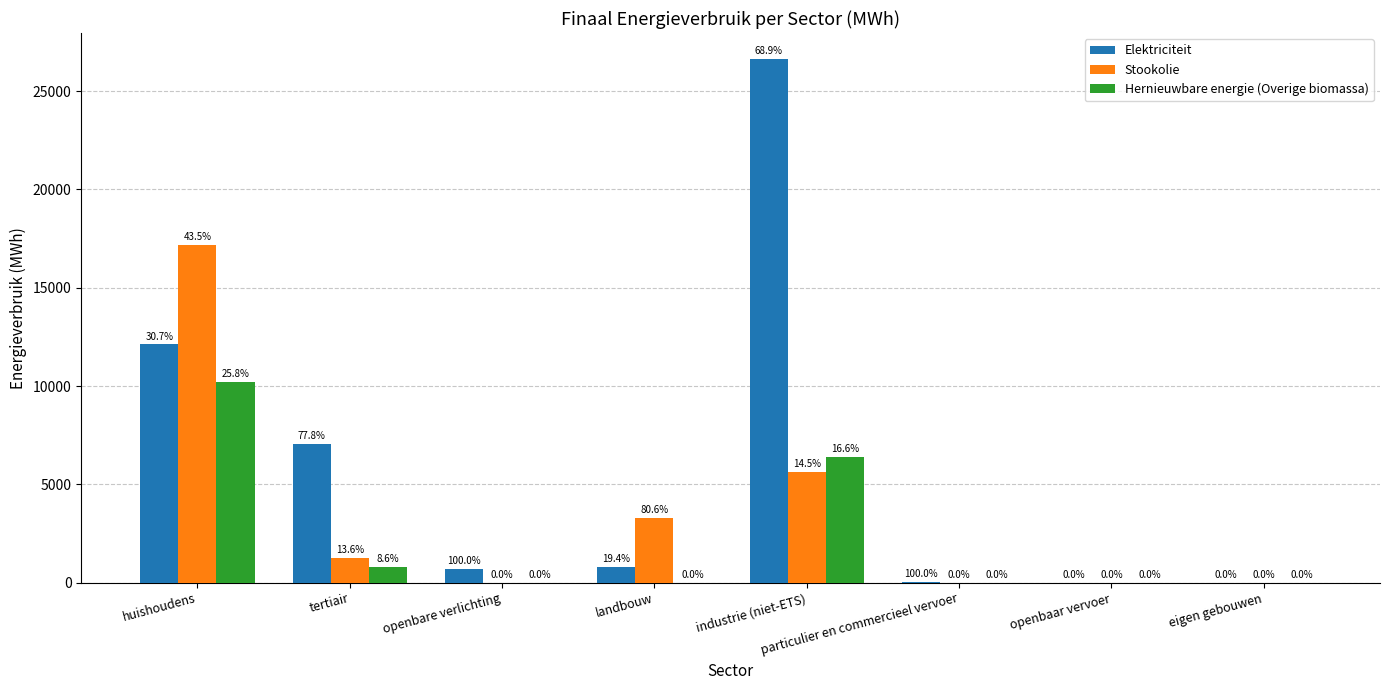

At which label is Elektriciteit closest to 13312?

huishoudens